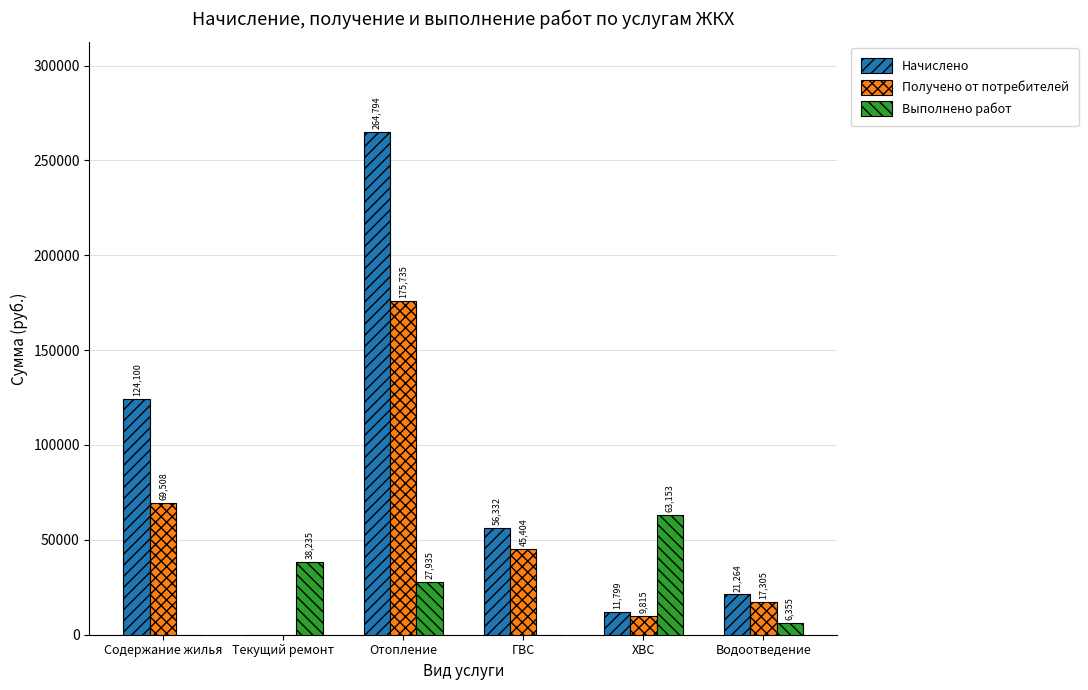

Is the value of Начислено at Содержание жилья greater than the value of Получено от потребителей at ХВС?

Yes